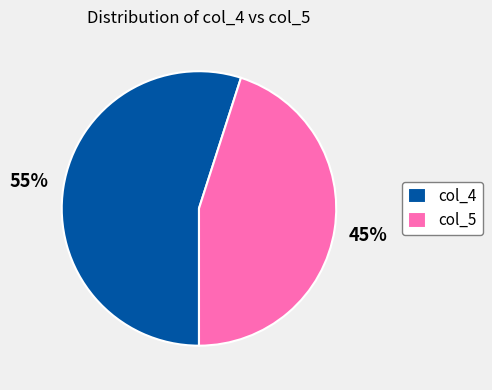

Is it true that col_4 is 55% of the pie?

True